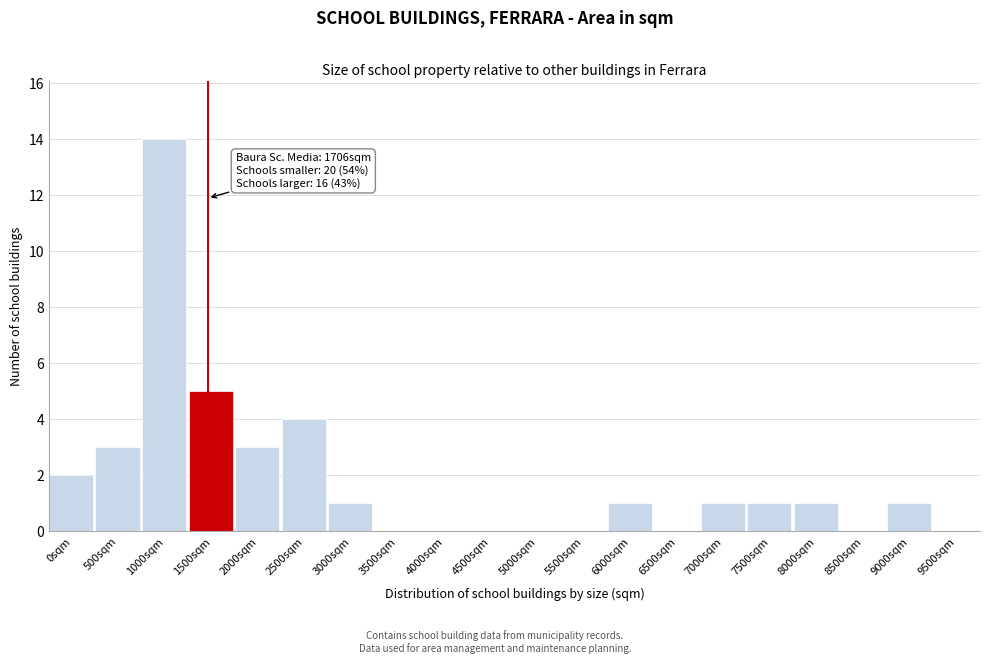

Reading left to right, extract all data points from this chart.

0sqm=2	500sqm=3	1000sqm=14	1500sqm=5	2000sqm=3	2500sqm=4	3000sqm=1	3500sqm=0	4000sqm=0	4500sqm=0	5000sqm=0	5500sqm=0	6000sqm=1	6500sqm=0	7000sqm=1	7500sqm=1	8000sqm=1	8500sqm=0	9000sqm=1	9500sqm=0